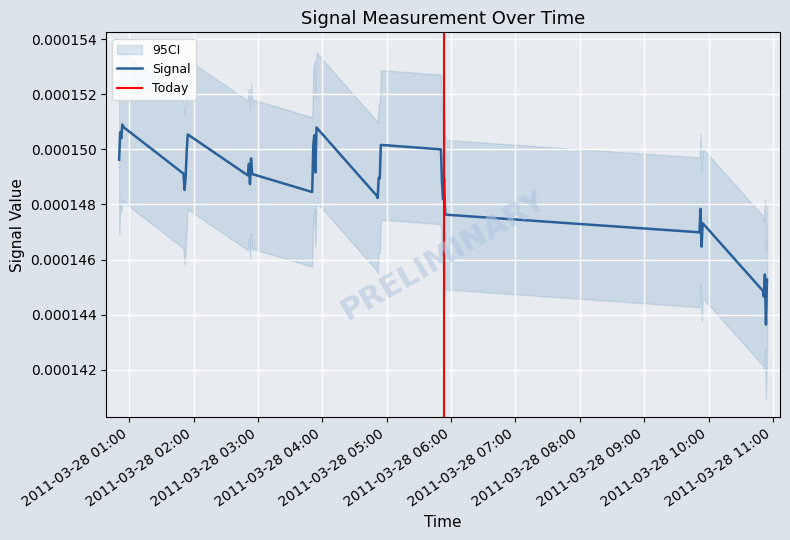

Is this an area chart (filled region under the line)?

No